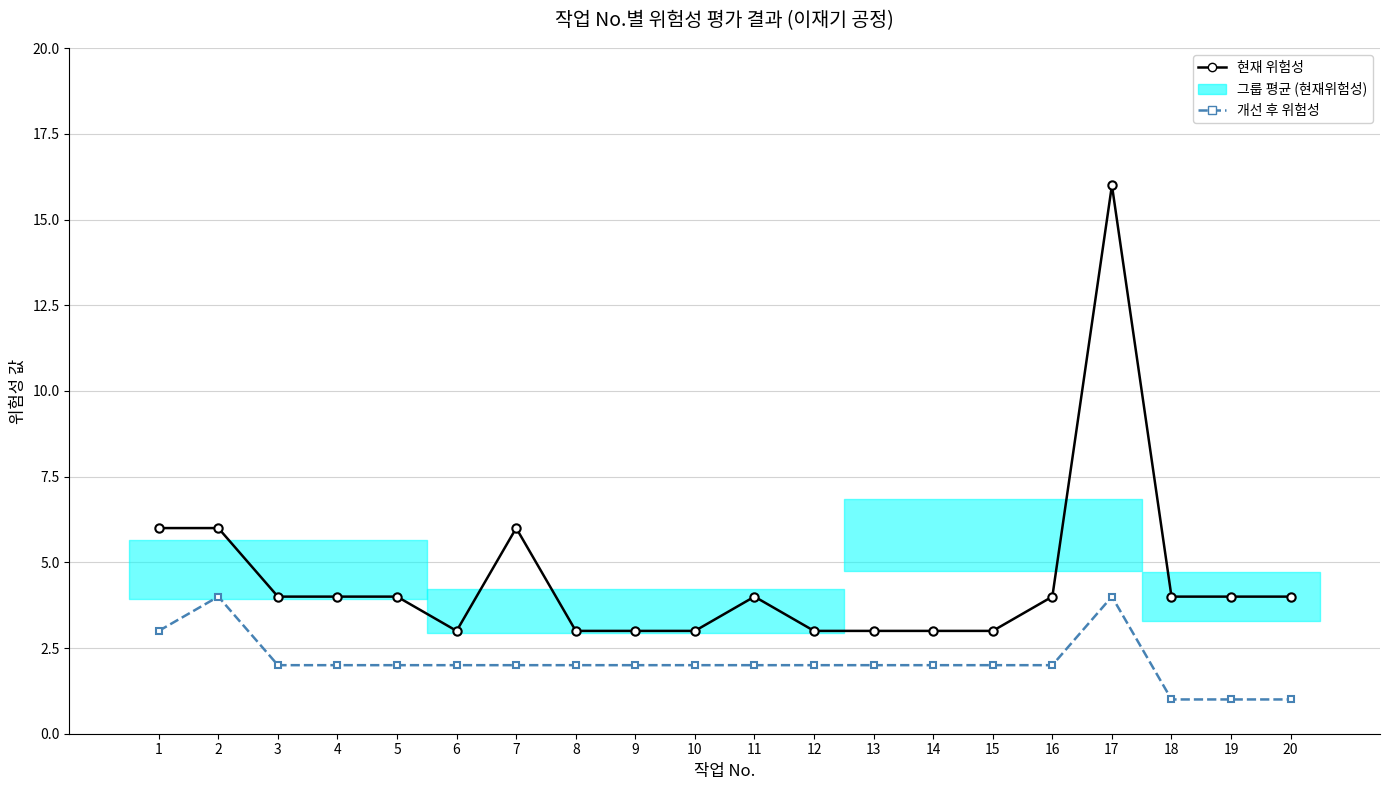

True or false: 현재 위험성 and 개선 후 위험성 cross at least once.

False